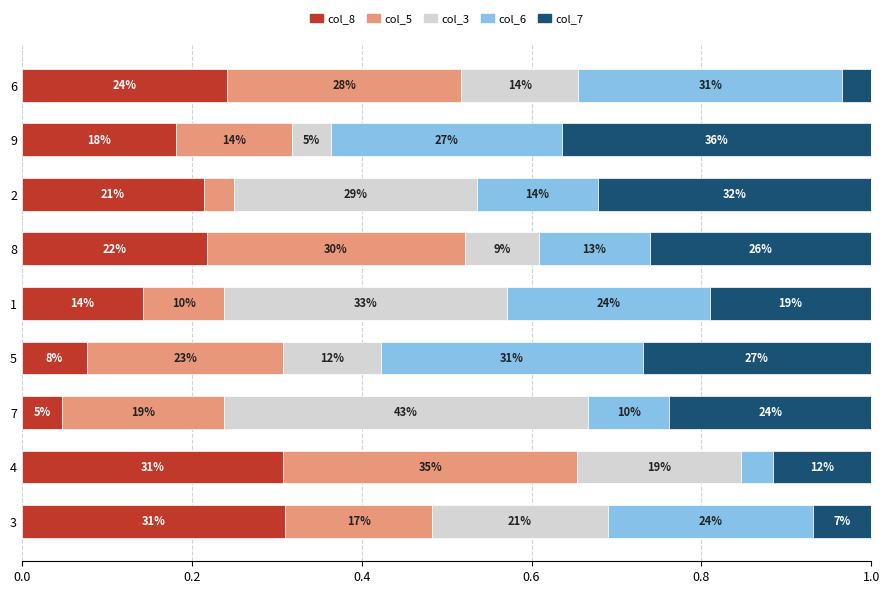

What is the label of the 3rd bar from the right?

2